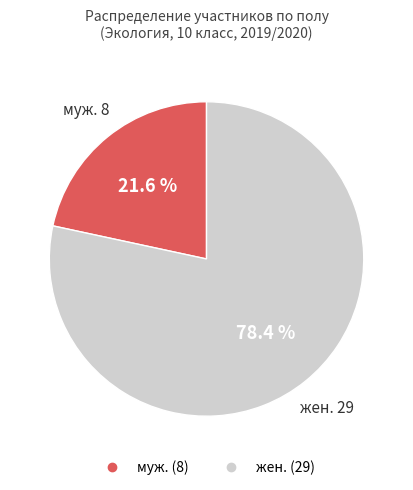

Is it true that жен. is 85% of the pie?

False